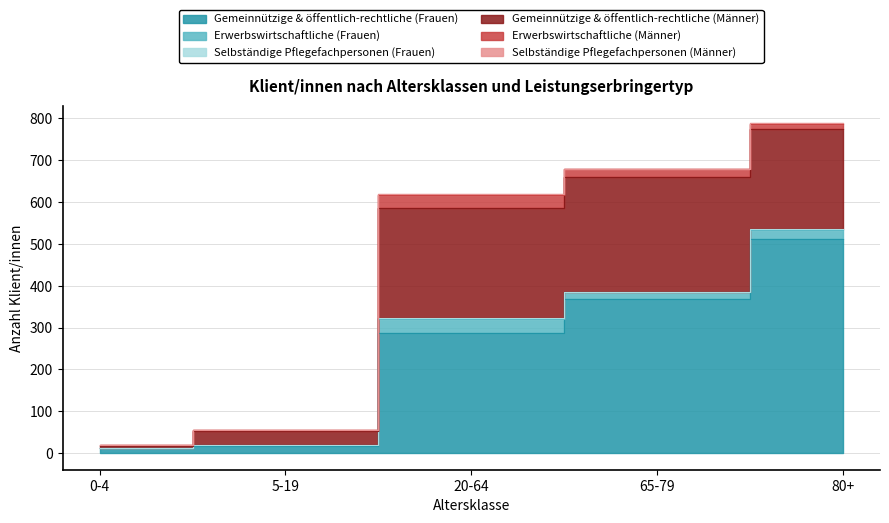

Reading right to left, what are all the values shown in this chart?

Gemeinnützige & öffentlich-rechtliche (Frauen): 511	369	286	18	12
Erwerbswirtschaftliche (Frauen): 22	16	34	2	1
Selbständige Pflegefachpersonen (Frauen): 3	0	3	0	0
Gemeinnützige & öffentlich-rechtliche (Männer): 239	274	262	32	5
Erwerbswirtschaftliche (Männer): 12	21	32	3	2
Selbständige Pflegefachpersonen (Männer): 3	0	2	0	0